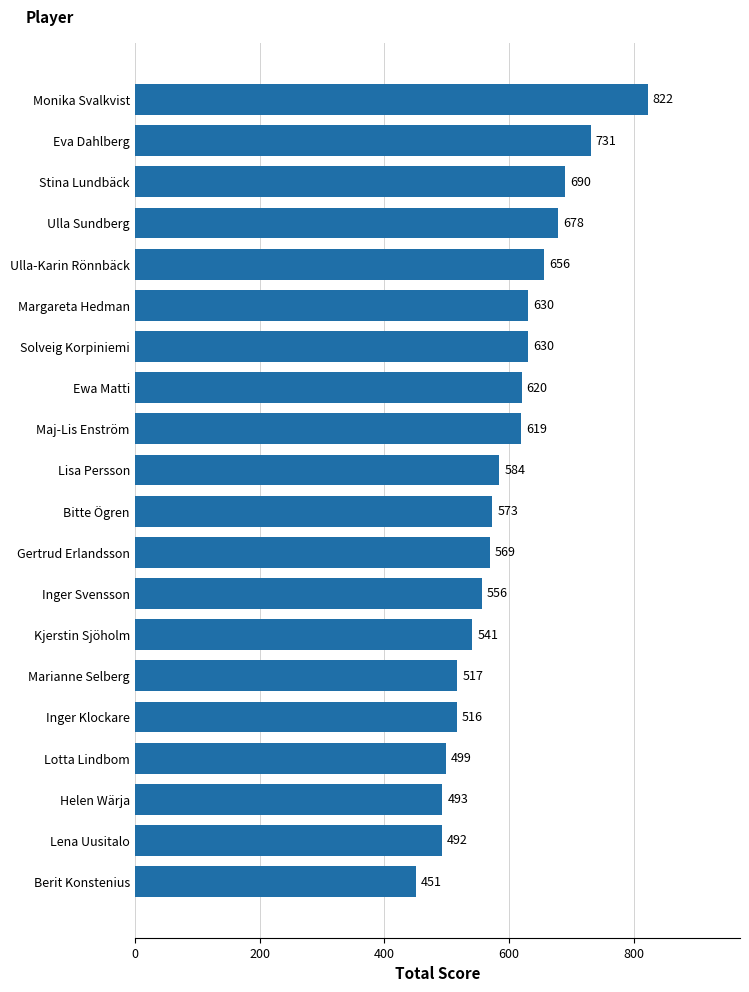

Which label corresponds to the smallest value in the chart?

Berit Konstenius